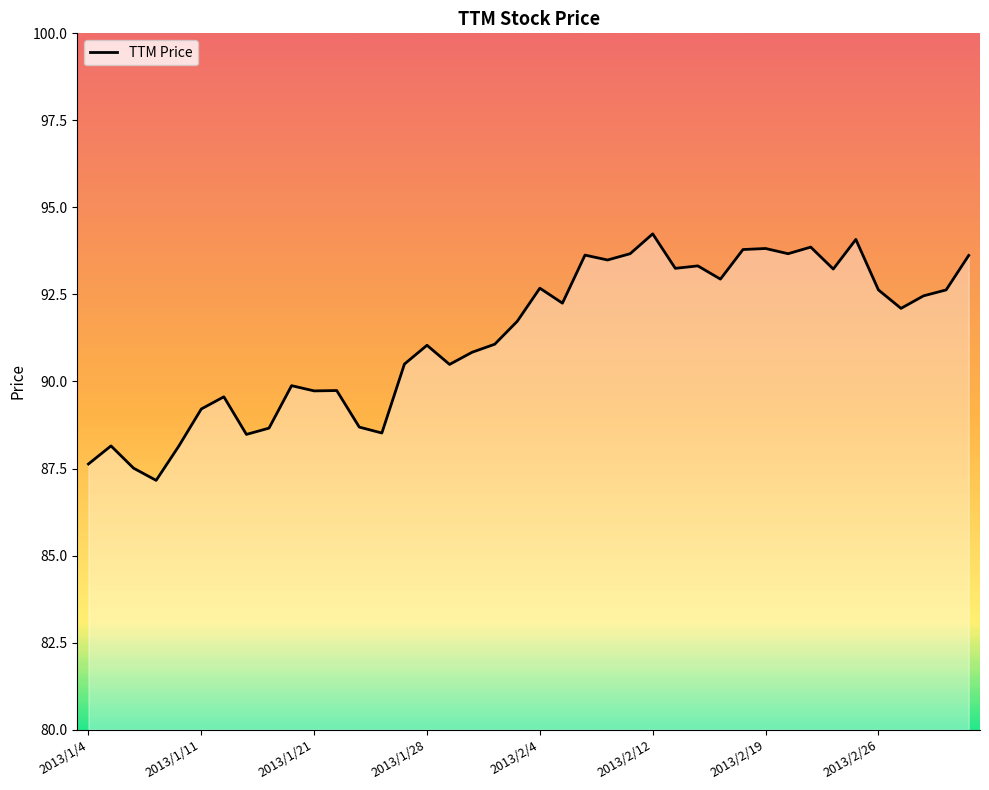

What is the difference between the maximum and minimum values?

7.1